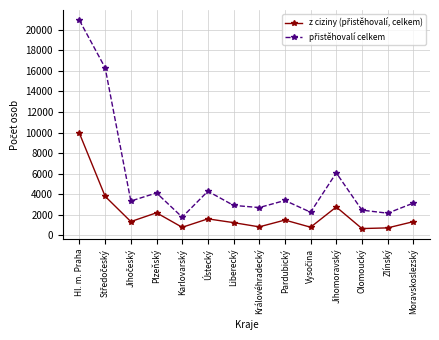

What is the label of the 11th point from the right?

Plzeňský